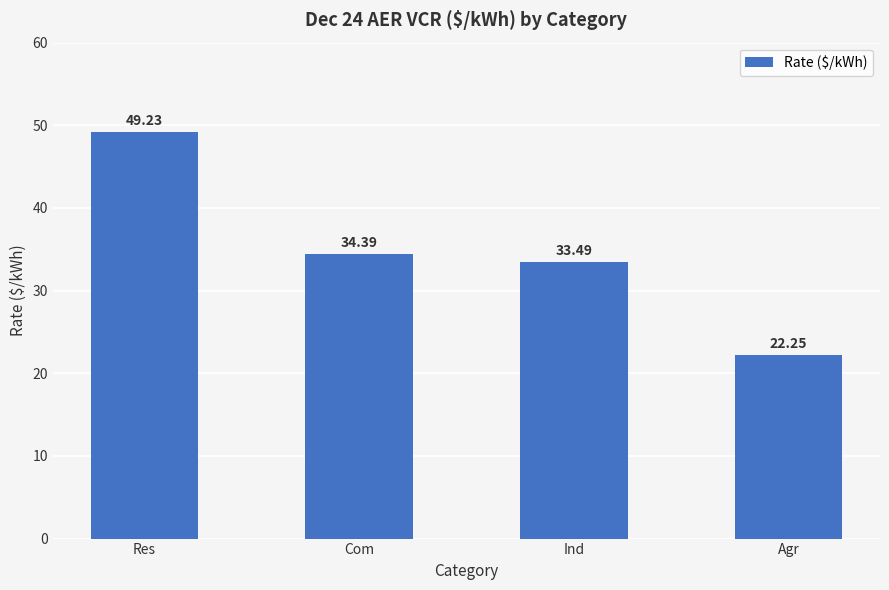

The chart shows a value of 86.6 at Res. True or false?

False